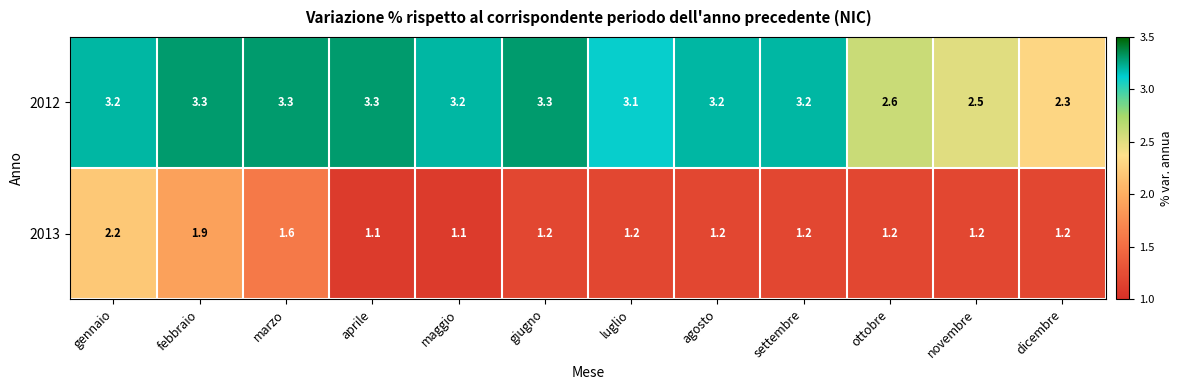

List the series in order of their overall mean, lowest first.

2013, 2012